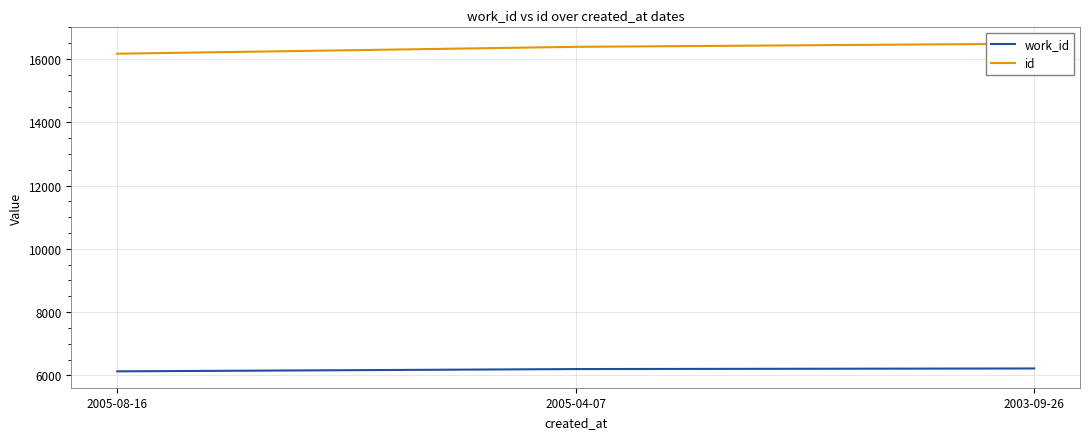

True or false: work_id has a value of 6126 at 2005-08-16.

True